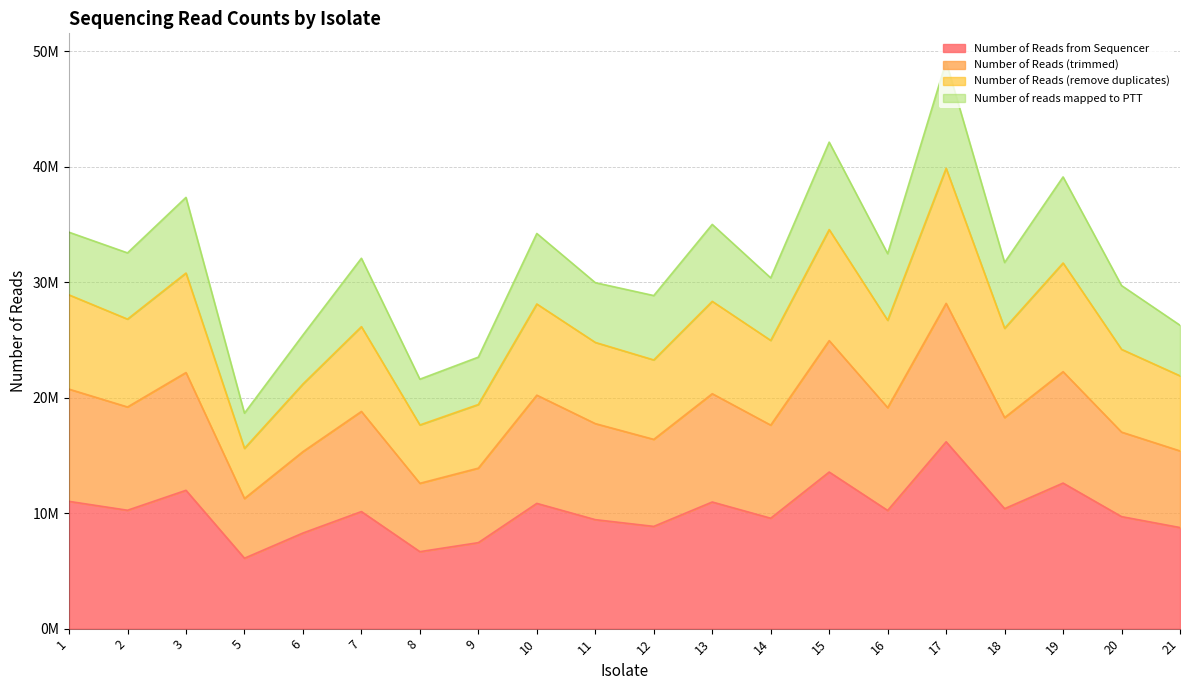

What are all the series names shown in the legend?

Number of Reads from Sequencer, Number of Reads (trimmed), Number of Reads (remove duplicates), Number of reads mapped to PTT